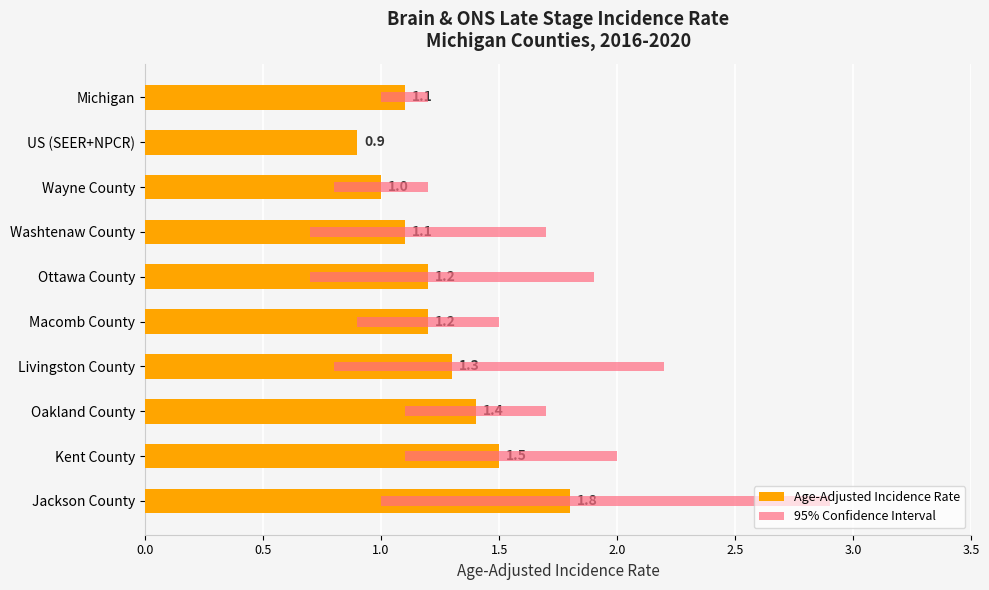

Is it true that the value at Ottawa County is 1.2?

True